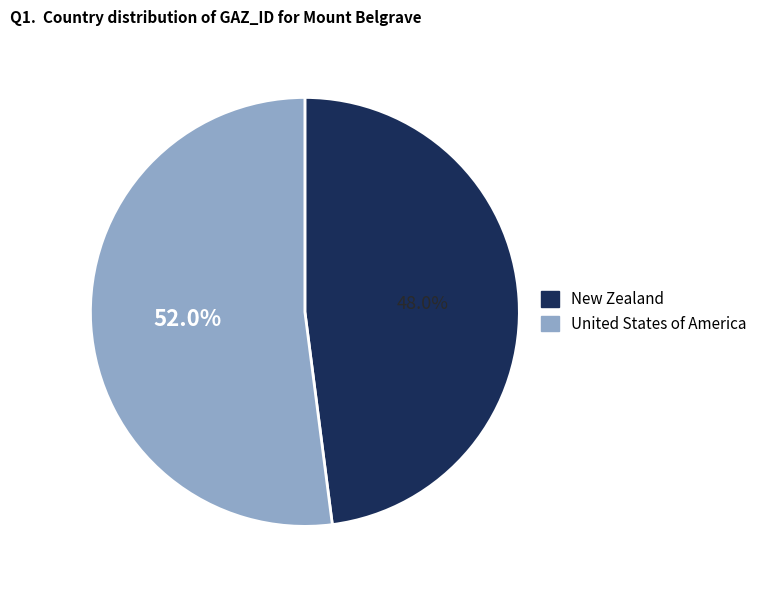

Which category has the biggest portion of the pie?

United States of America